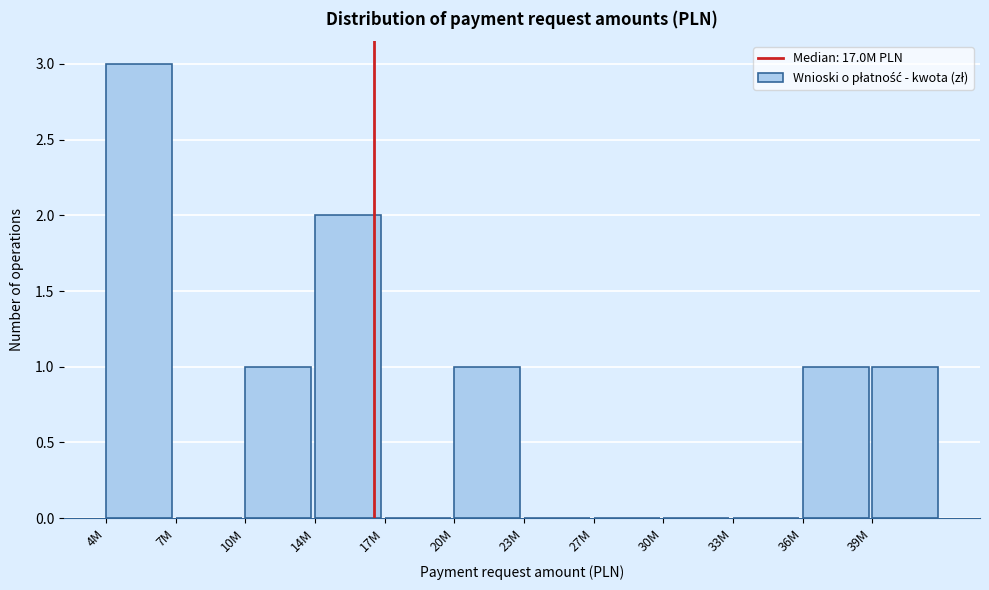

Reading right to left, what are all the values shown in this chart?

39M=1	36M=1	33M=0	30M=0	27M=0	23M=0	20M=1	17M=0	14M=2	10M=1	7M=0	4M=3